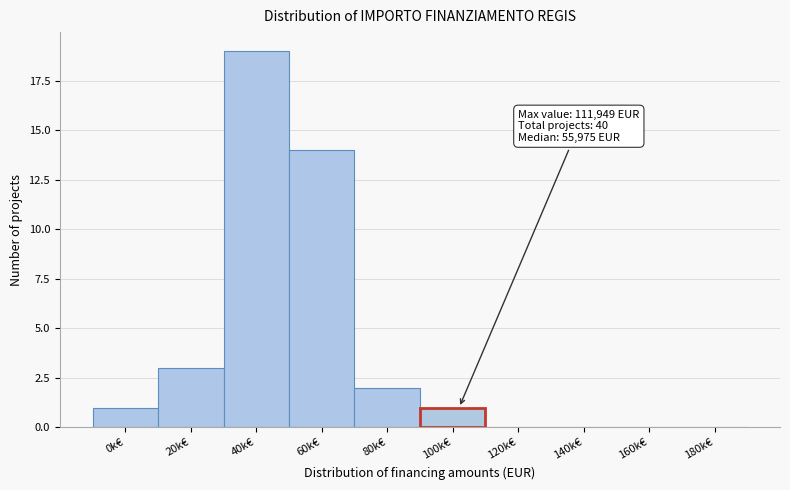

Reading right to left, extract all data points from this chart.

180k€=0	160k€=0	140k€=0	120k€=0	100k€=1	80k€=2	60k€=14	40k€=19	20k€=3	0k€=1